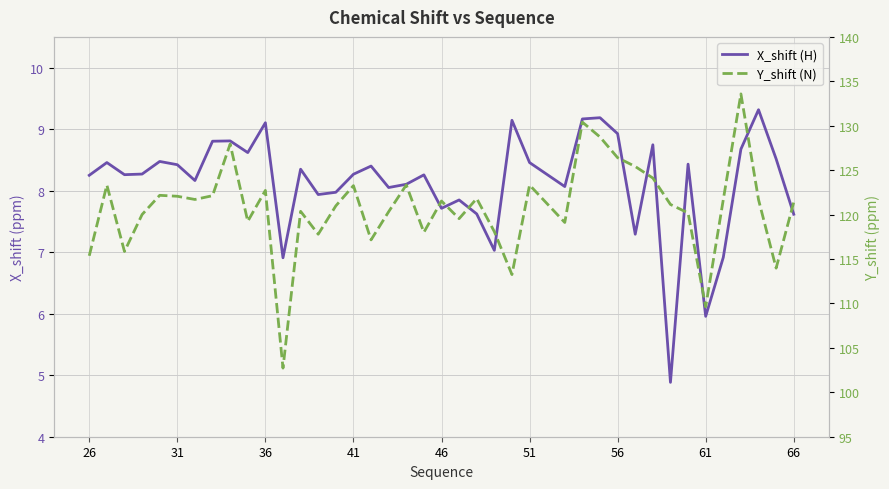

True or false: X_shift (H) has a value of 3.2 at 32.

False